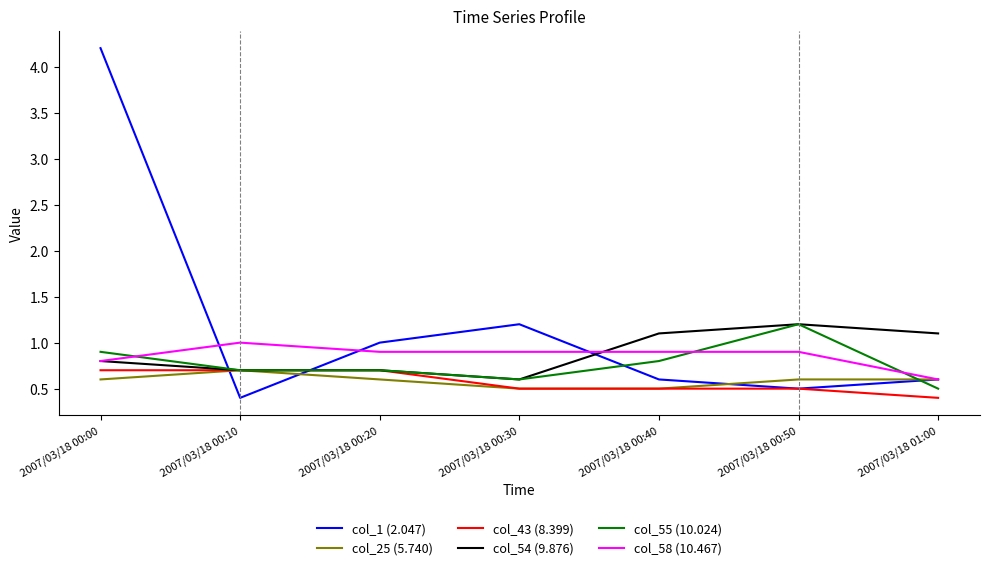

True or false: col_1 (2.047) has a value of 1.8 at 2007/03/18 00:30.

False